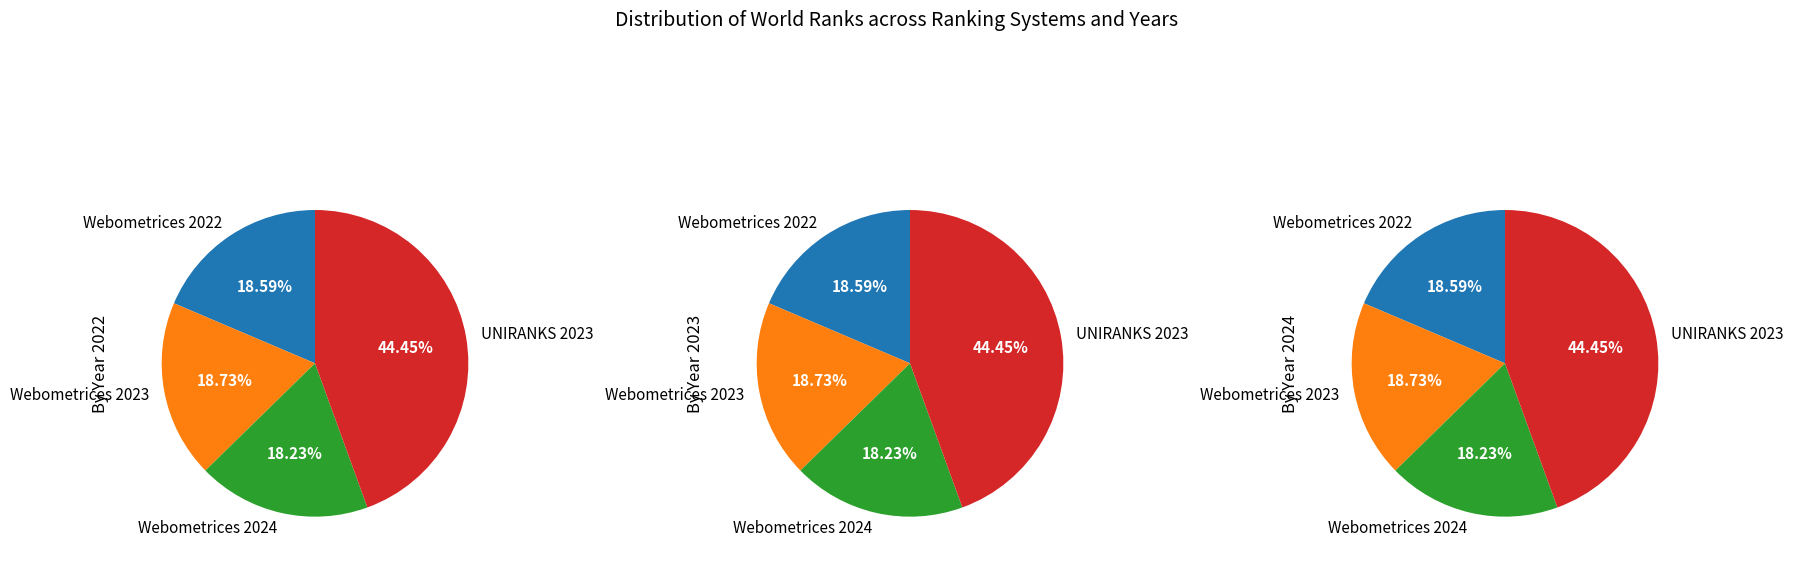

Which slice is the smallest?

Webometrices 2024